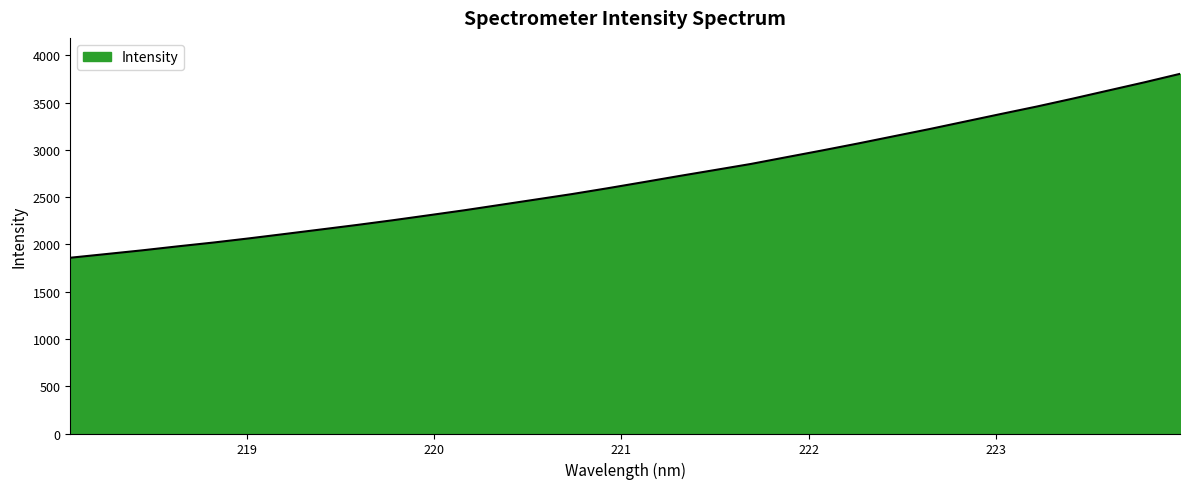

What is the difference between the maximum and minimum values?

1945.8